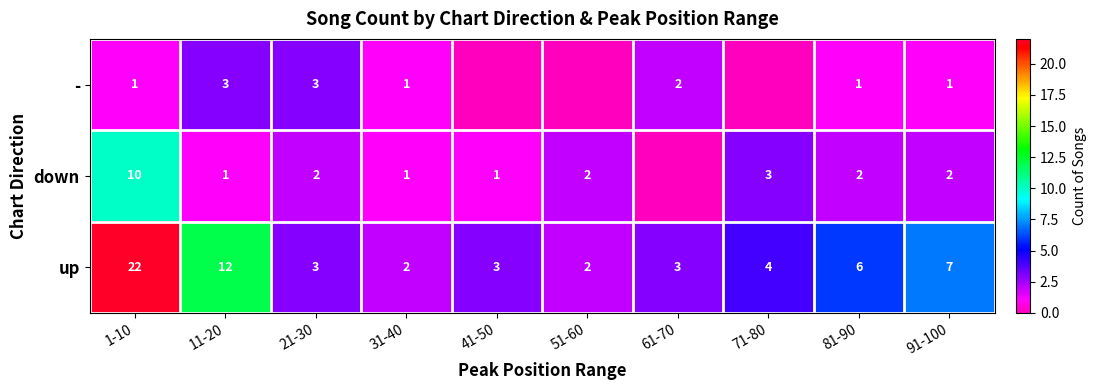

Where does the up series first go above 4?

1-10